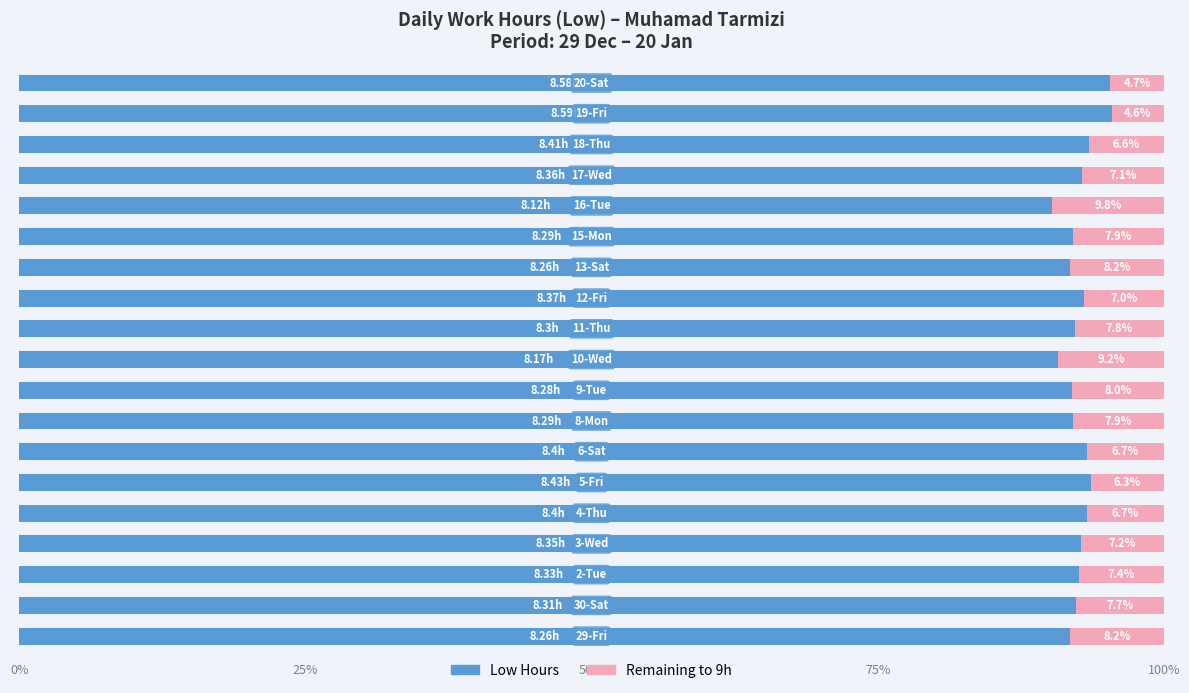

Count the number of data series in this chart.

2